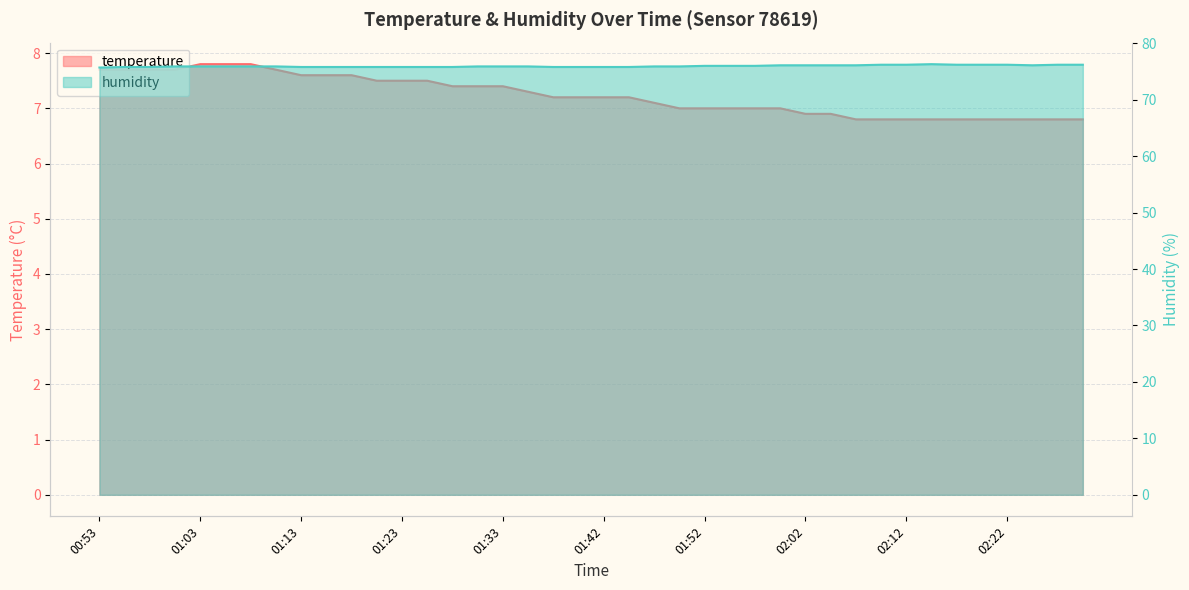

How many categories are shown in the chart?

40